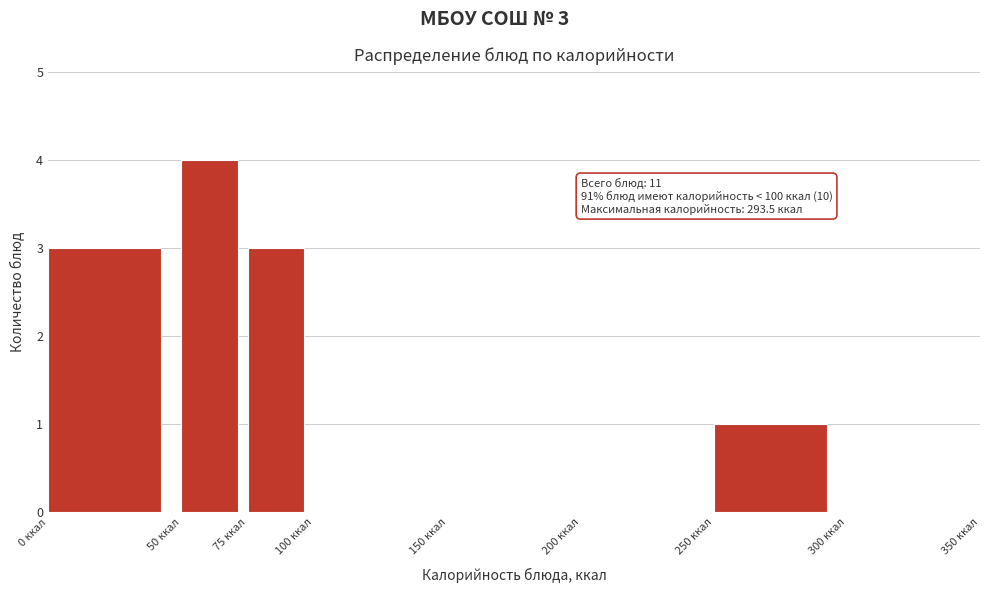

Over which range of the x-axis is the bar tallest?

50 to 75